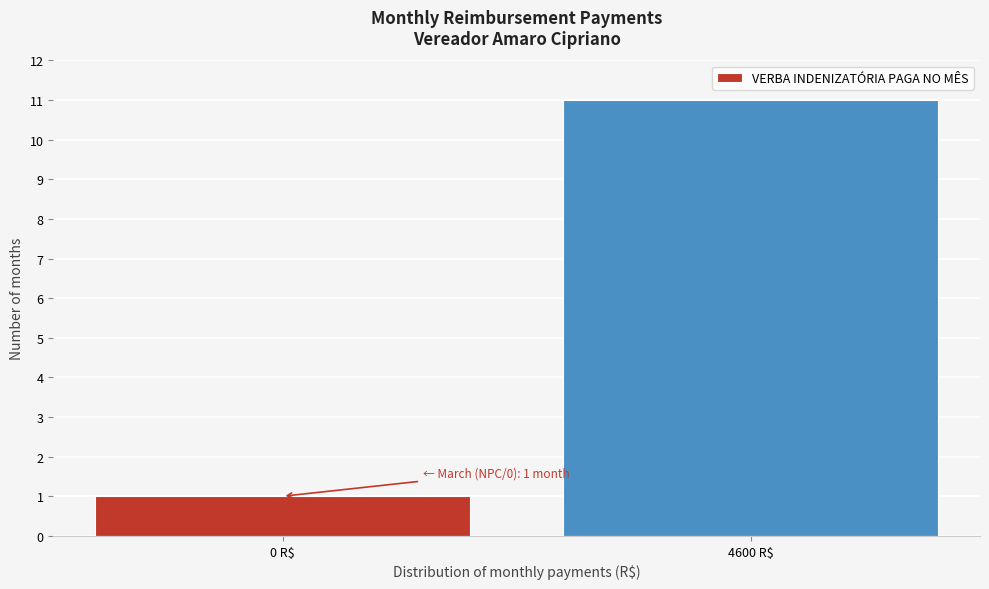

Reading right to left, extract all data points from this chart.

11	1